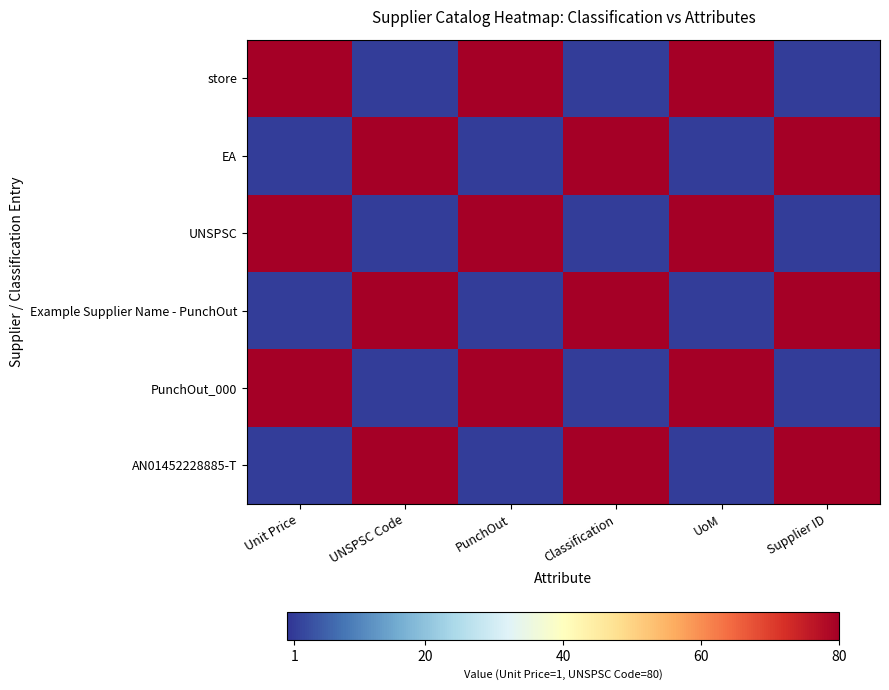

Reading right to left, transcribe all the data shown in this chart.

AN01452228885-T: Supplier ID=80	UoM=1	Classification=80	PunchOut=1	UNSPSC Code=80	Unit Price=1
PunchOut_000: Supplier ID=1	UoM=80	Classification=1	PunchOut=80	UNSPSC Code=1	Unit Price=80
Example Supplier Name - PunchOut: Supplier ID=80	UoM=1	Classification=80	PunchOut=1	UNSPSC Code=80	Unit Price=1
UNSPSC: Supplier ID=1	UoM=80	Classification=1	PunchOut=80	UNSPSC Code=1	Unit Price=80
EA: Supplier ID=80	UoM=1	Classification=80	PunchOut=1	UNSPSC Code=80	Unit Price=1
store: Supplier ID=1	UoM=80	Classification=1	PunchOut=80	UNSPSC Code=1	Unit Price=80